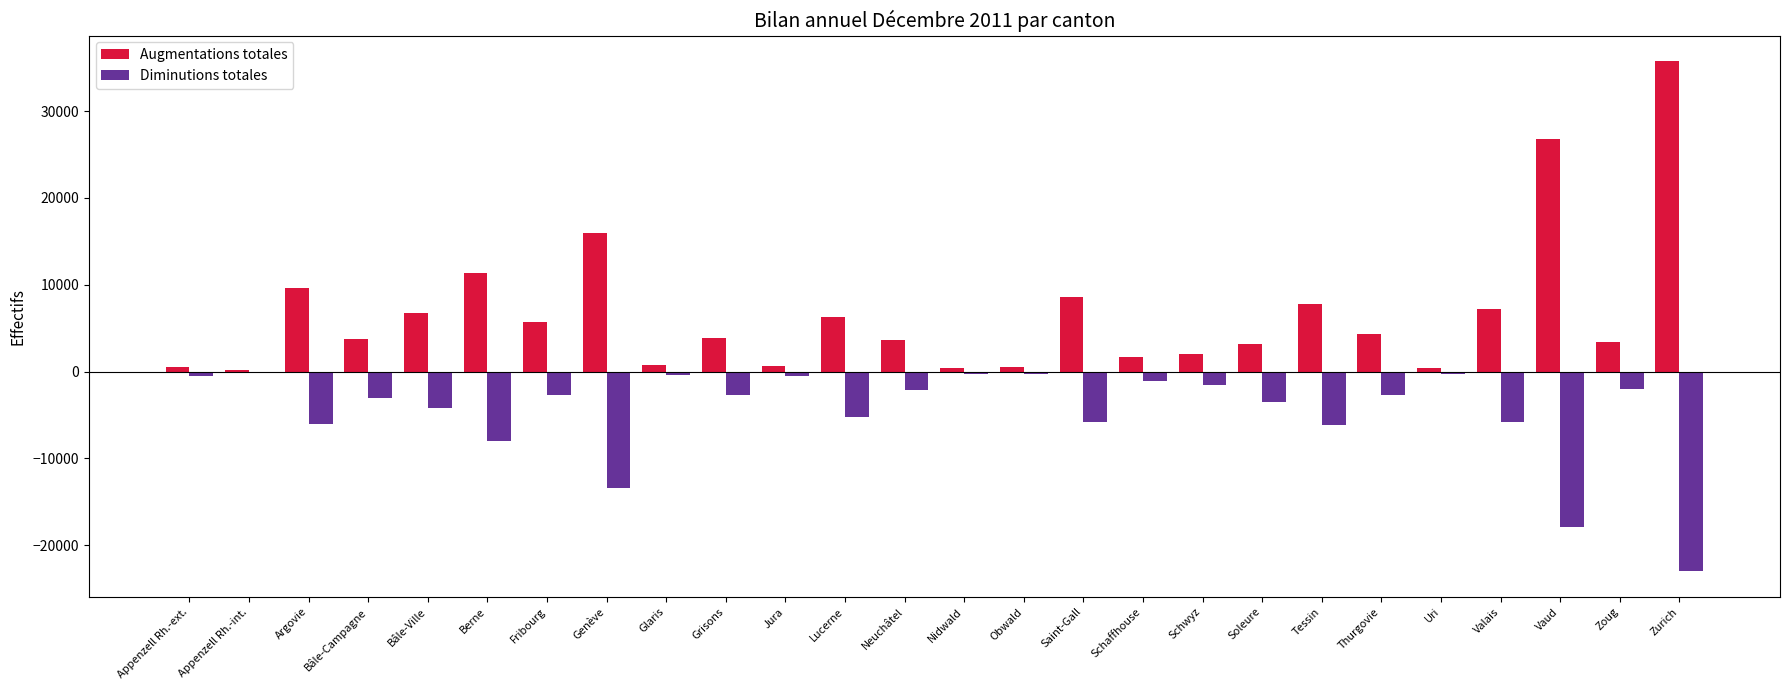

How many categories are shown in the chart?

26